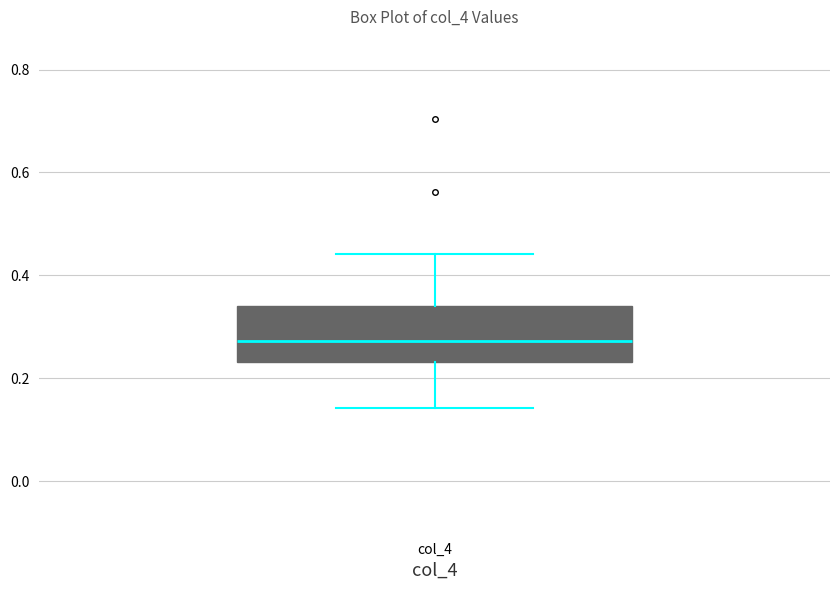

Read this box plot against the y-axis: the position of the median line, the range covered by the box, and the ends of both whiskers. The values are not printed on the chart, so give them approximately, as read against the axis.

median 0.28, box 0.24 to 0.34, whiskers 0.14 to 0.44